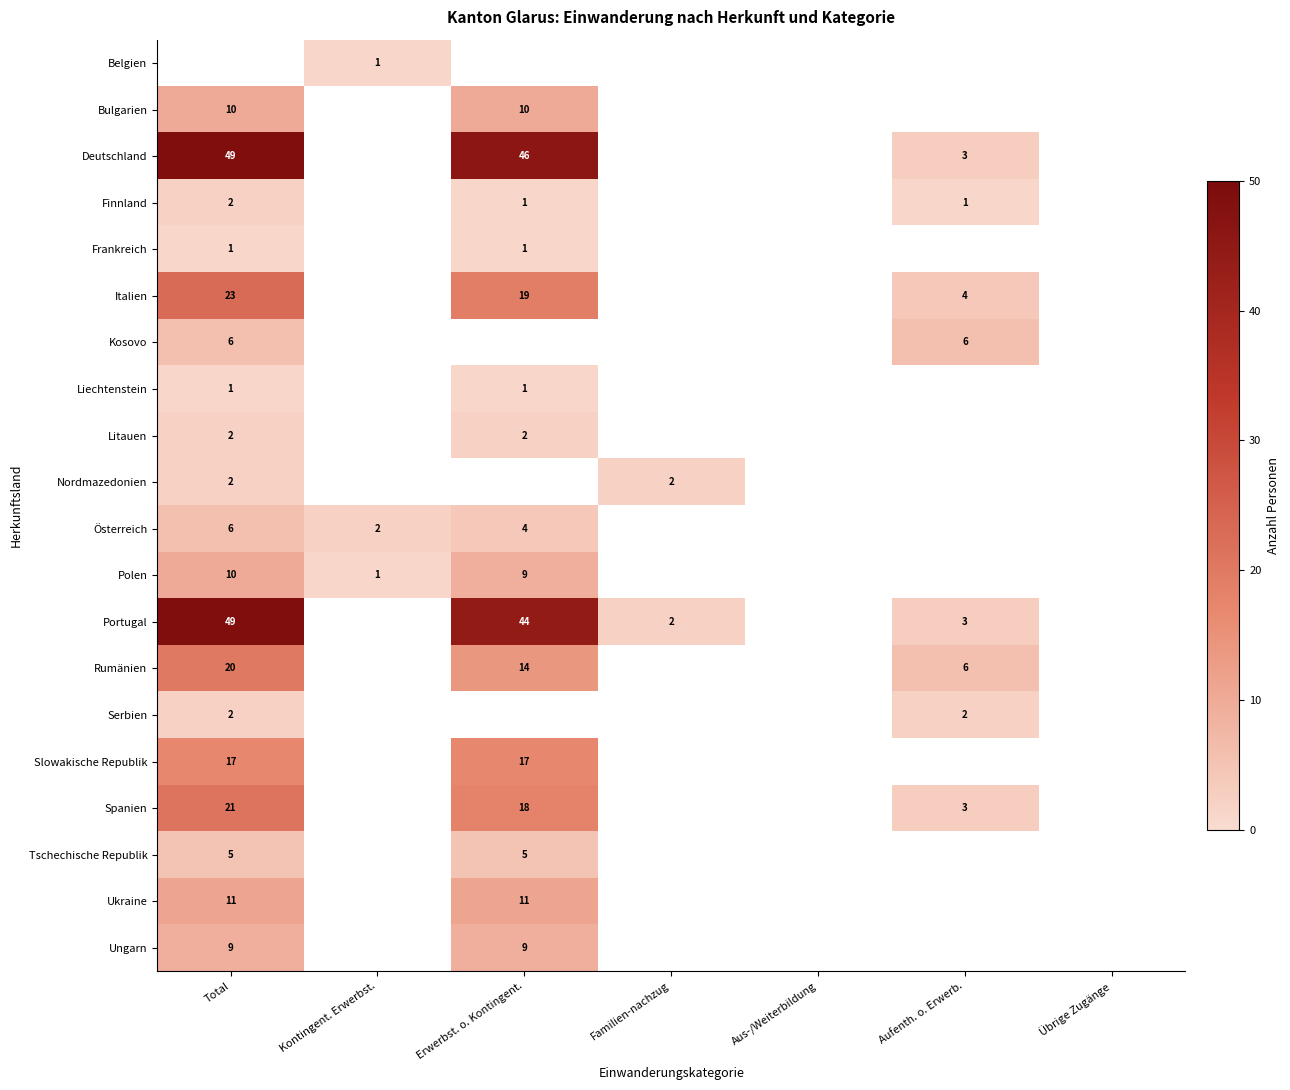

True or false: Slowakische Republik has a value of 17 at Erwerbst. o. Kontingent..

True